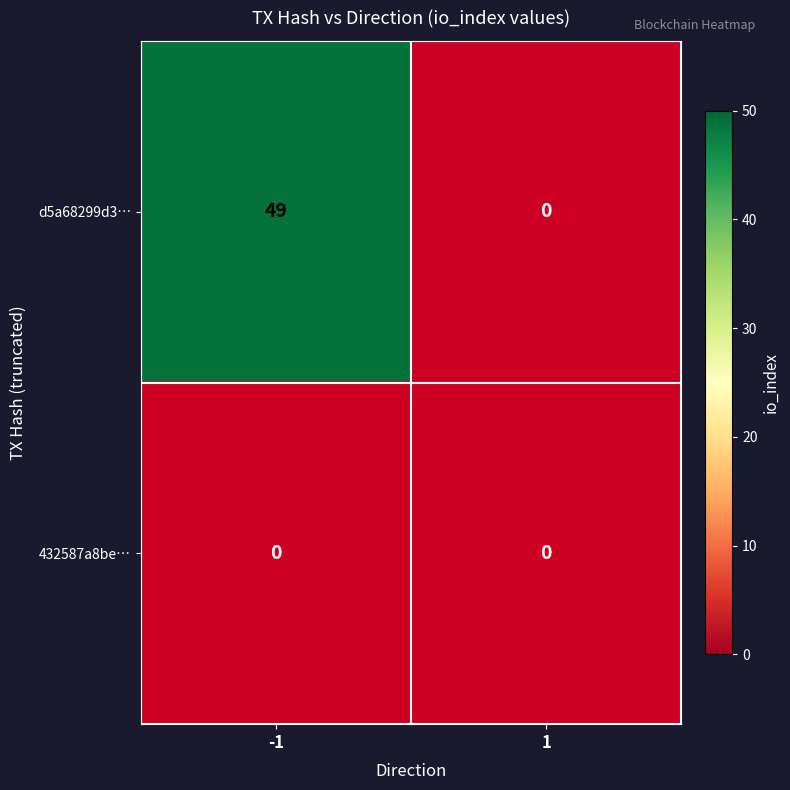

Rank the categories by 432587a8bee1c4a97fdae19f2145b77e6facde0 value from highest to lowest.

-1, 1